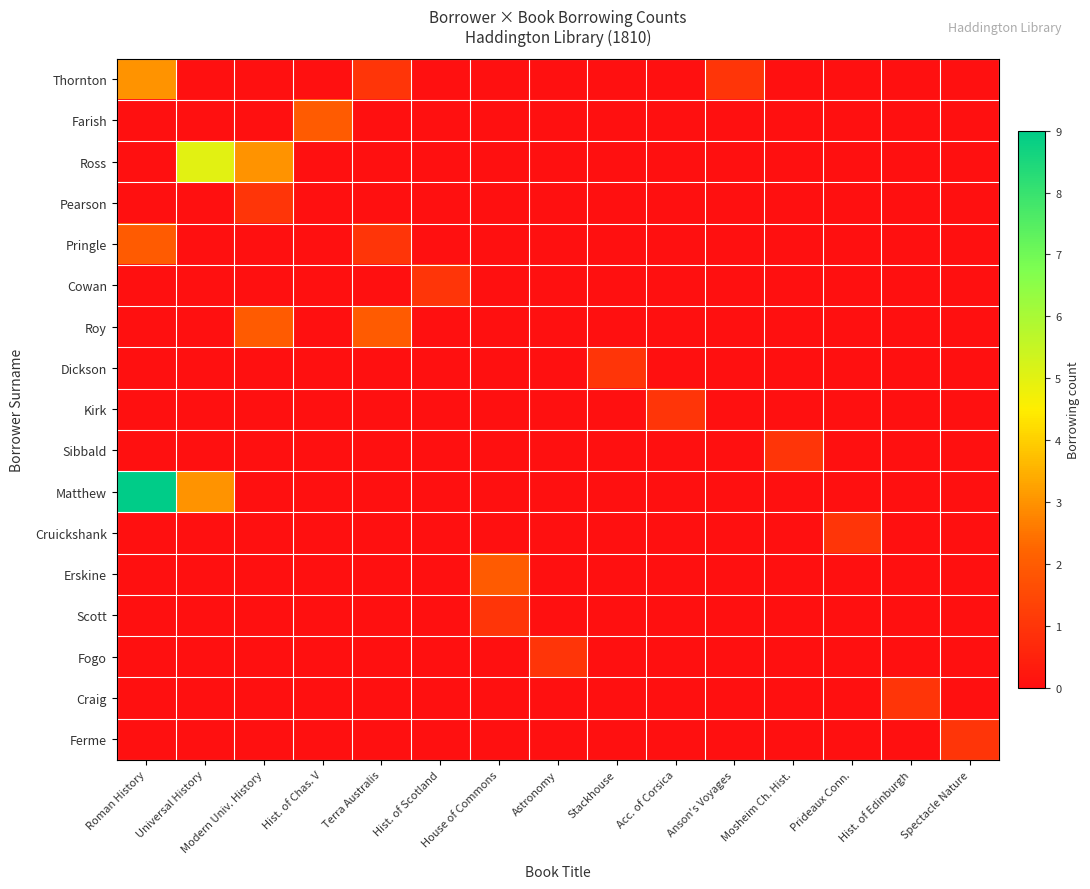

How many categories are shown in the chart?

15